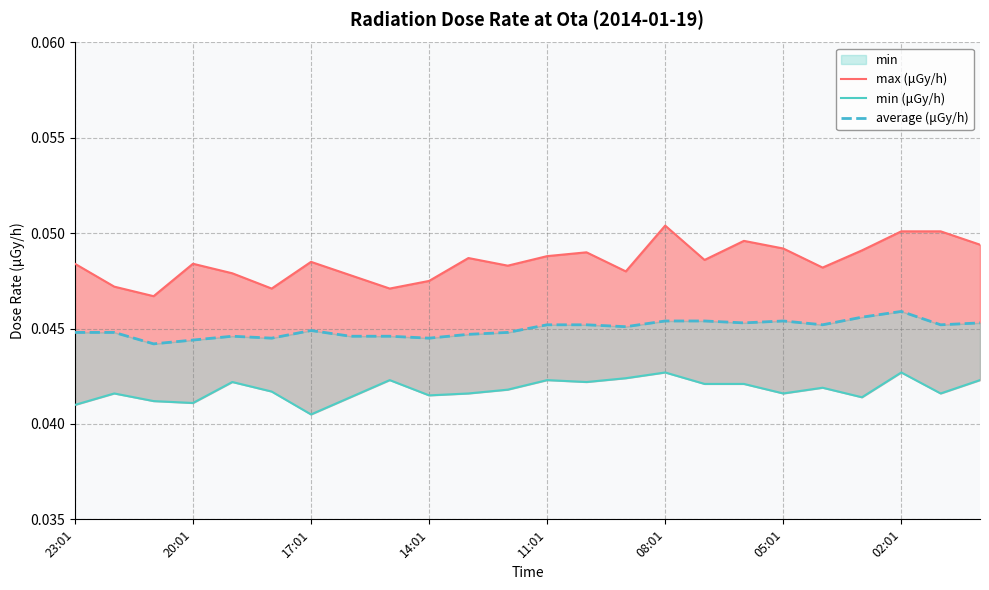

What is the maximum value for max (μGy/h)?

0.1